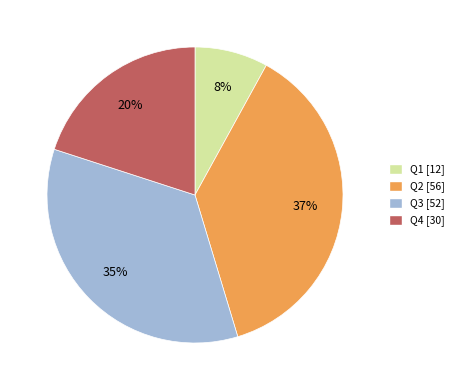

To the nearest percent, what is the combined percentage of Q1 and Q4?

28%